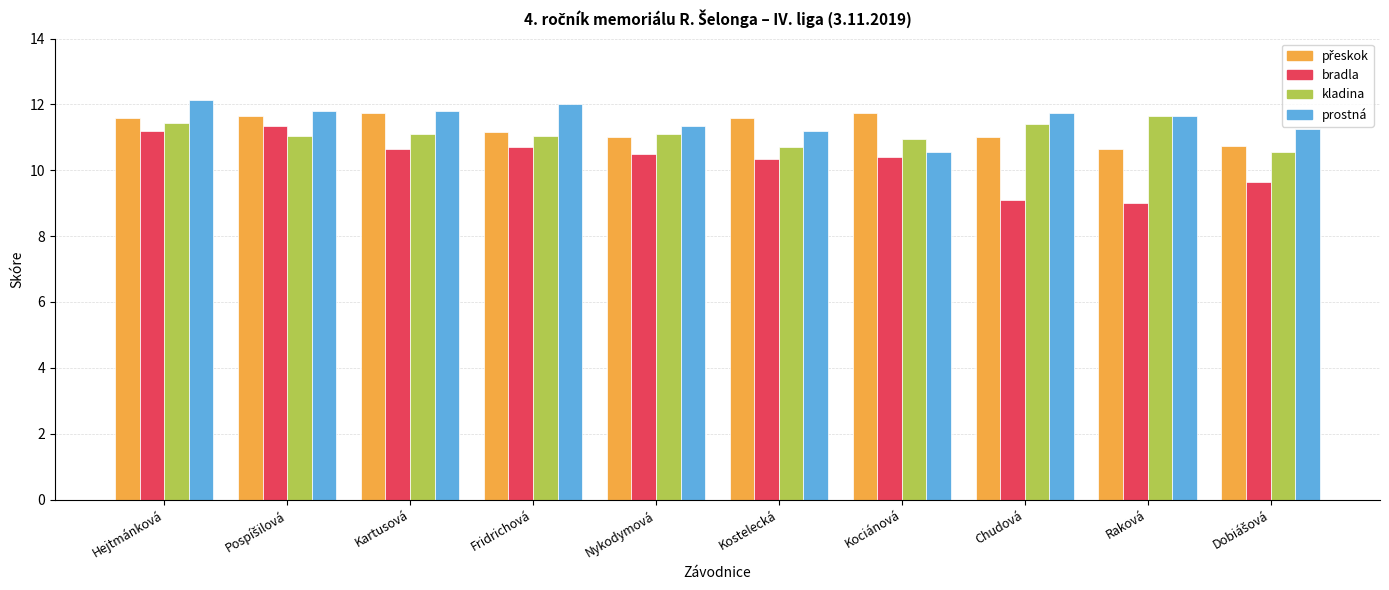

Which series changed the most between Hejtmánková and Kostelecká?

prostná